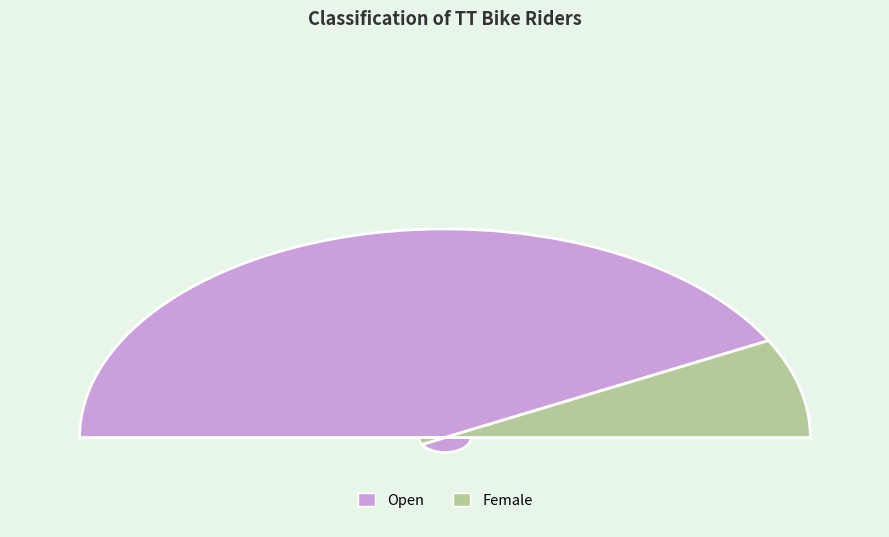

Combined, what portion of the pie is Female and Open?

100.0%